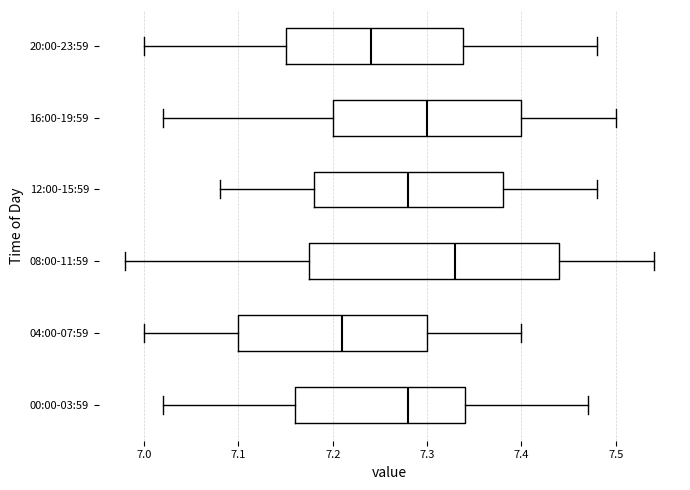

Which box's median line is the furthest to the right?

08:00-11:59